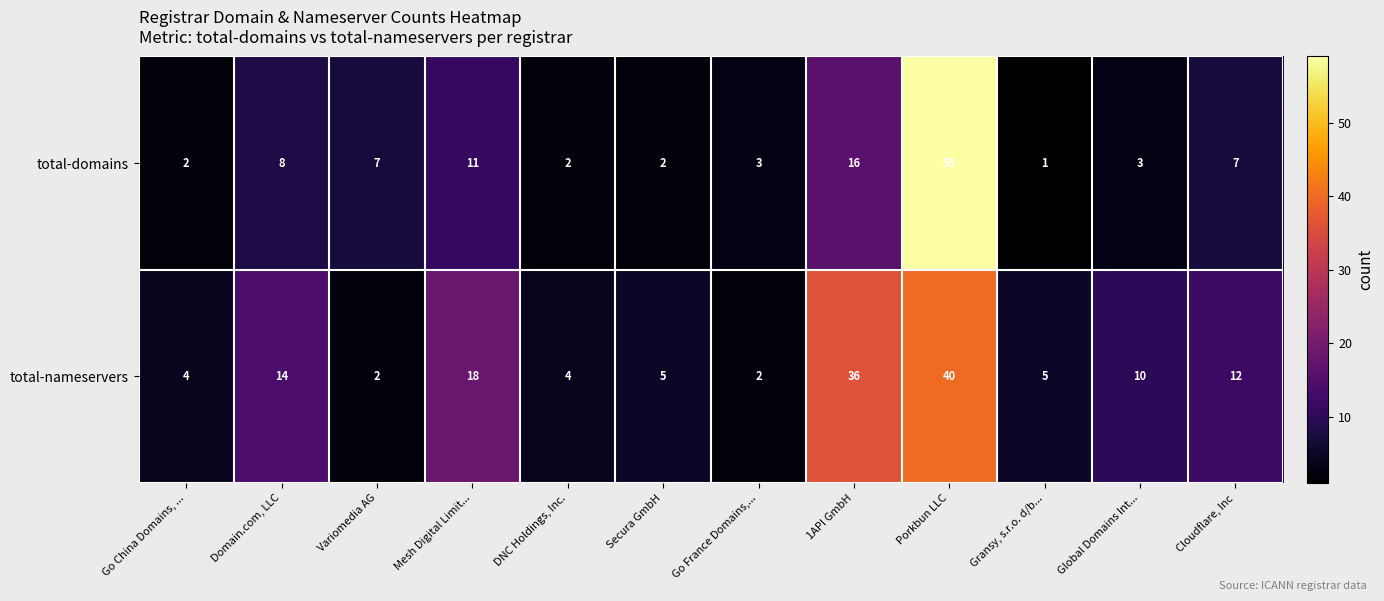

How many values in the total-nameservers series are below 10?

6